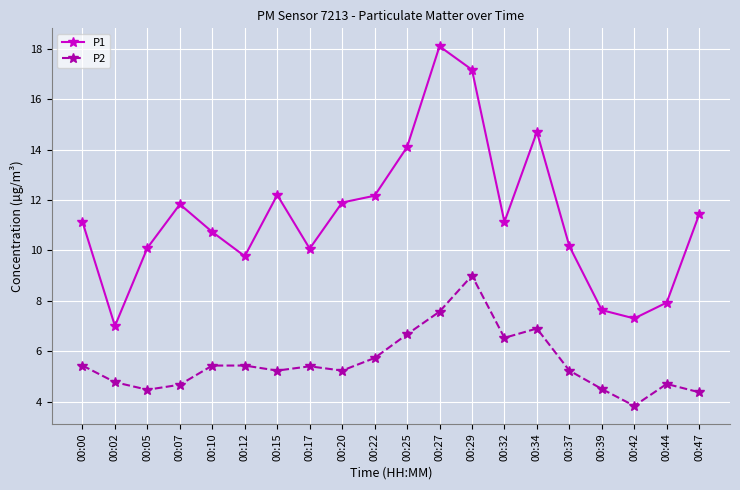

How many lines are shown in the chart?

2